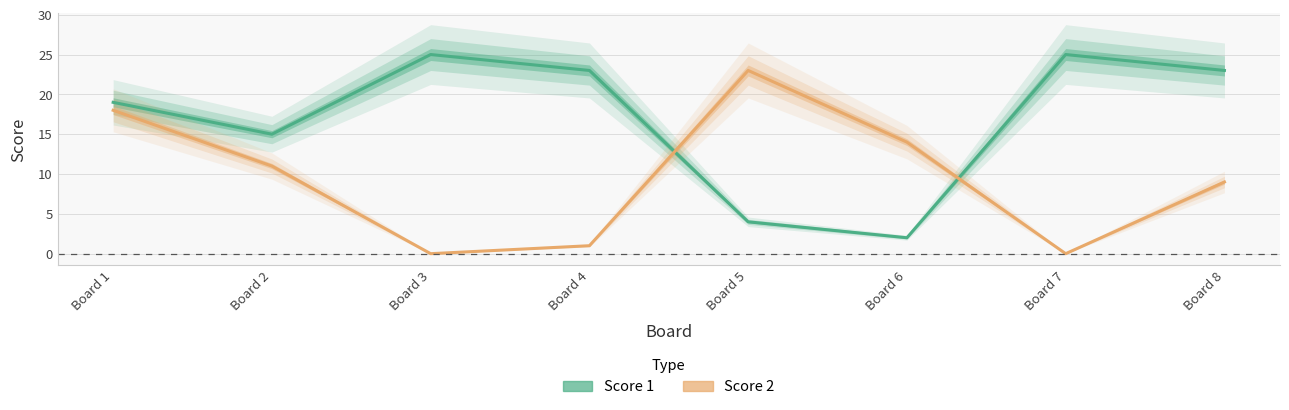

How many intersections are there between Score 2 and Score 1?

2